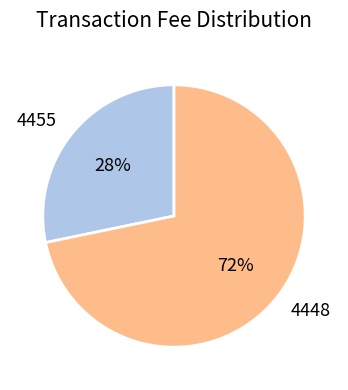

Which slice is the smallest?

4455